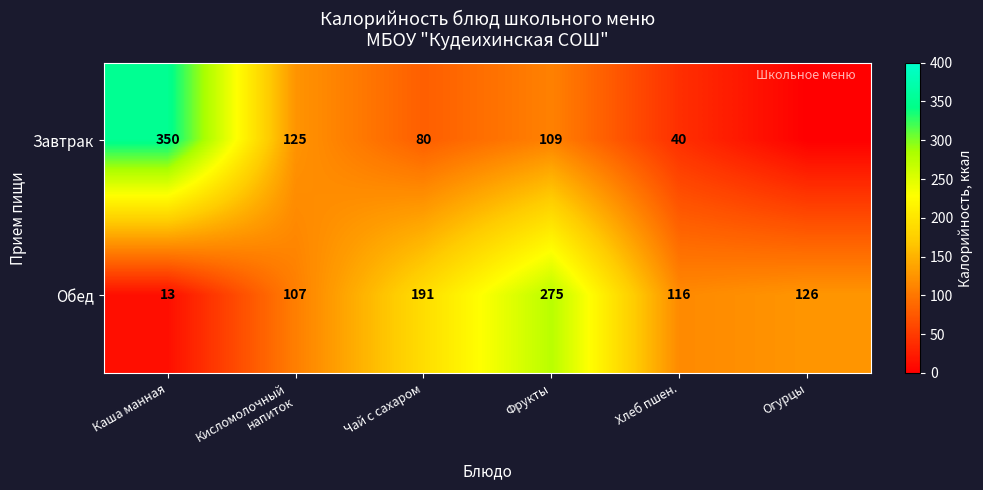

Between Кисломолочный
напиток and Хлеб пшен., which series saw the biggest shift?

Завтрак